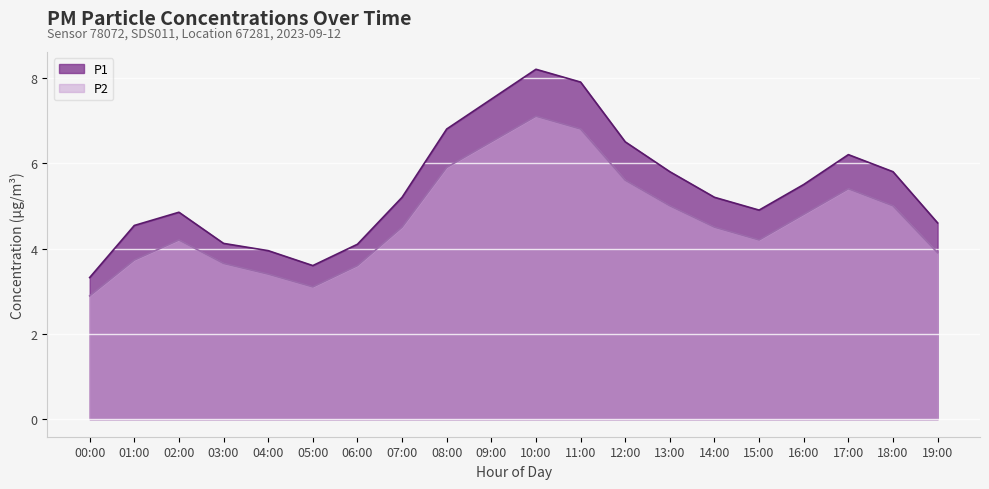

True or false: P2 and P1 cross at least once.

False